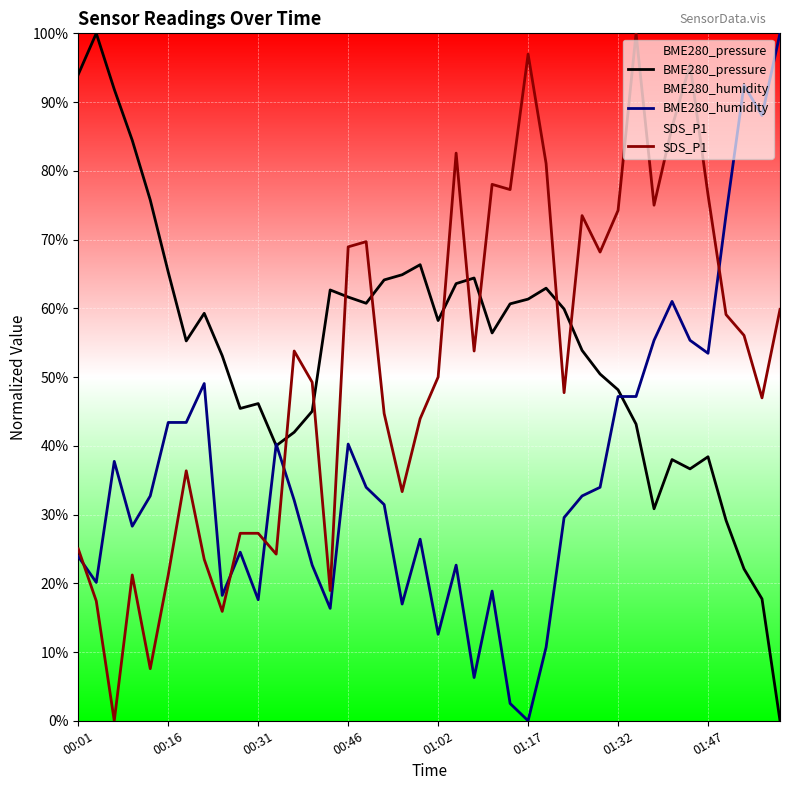

The value of BME280_humidity at 24 is 0.0. True or false?

False